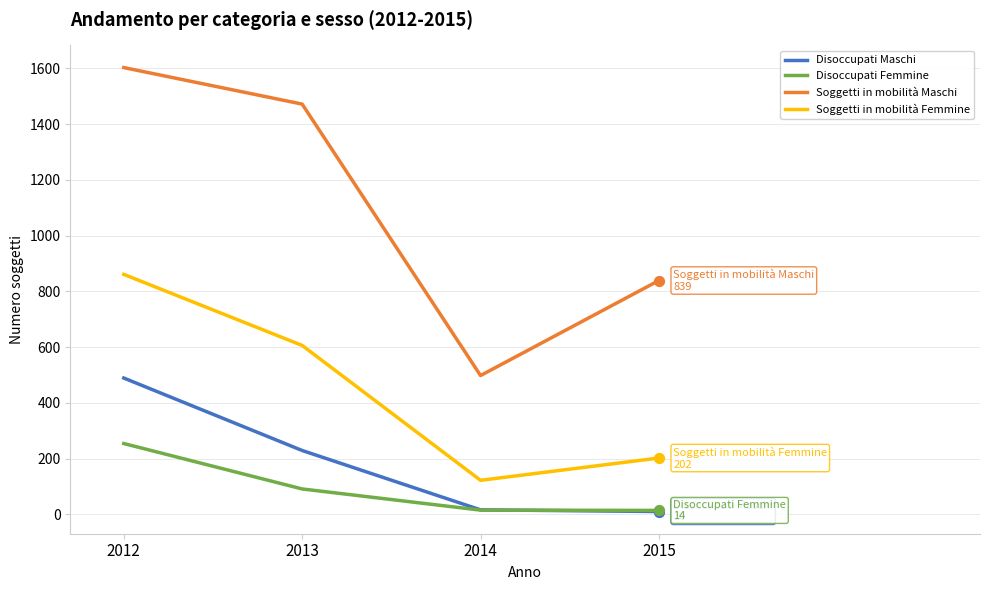

At how many categories does at least one series exceed 473?

4